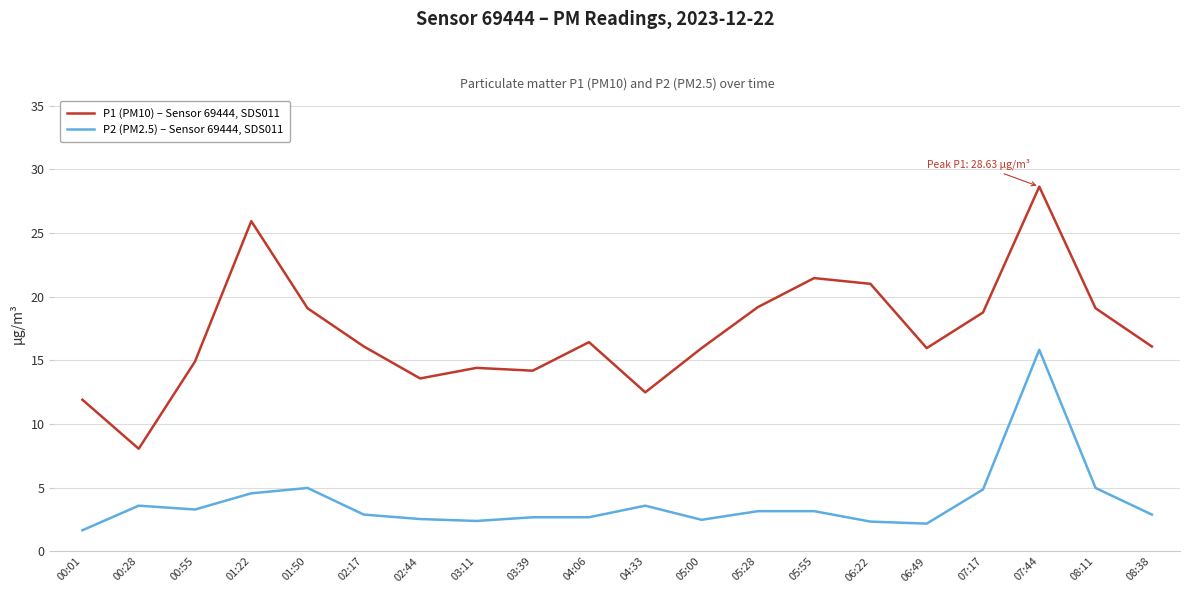

At which label does P1 (PM10) – Sensor 69444, SDS011 reach its peak?

07:44